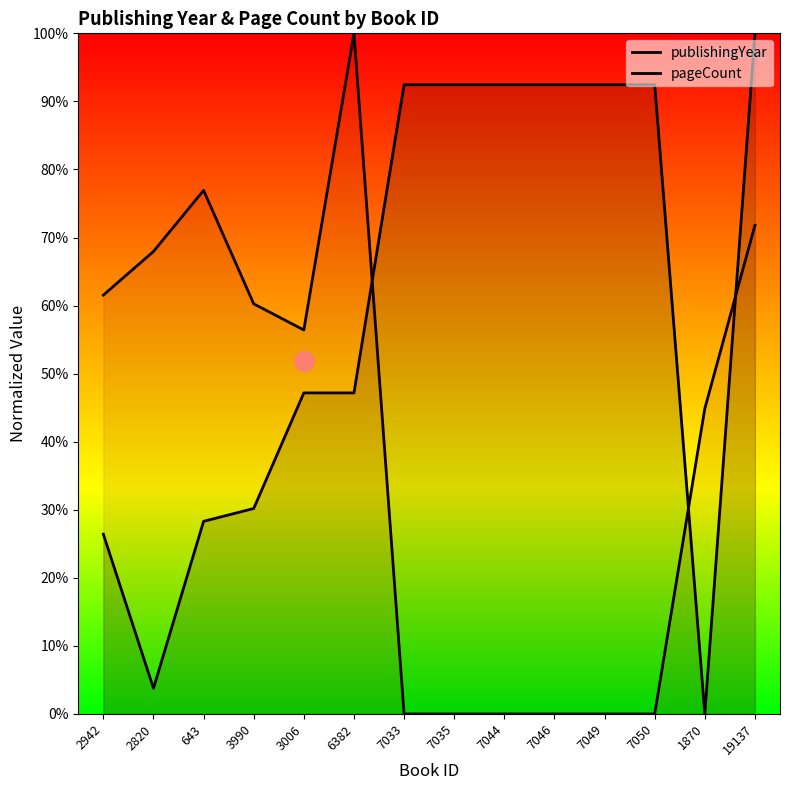

What is the label of the 9th point from the left?

7044